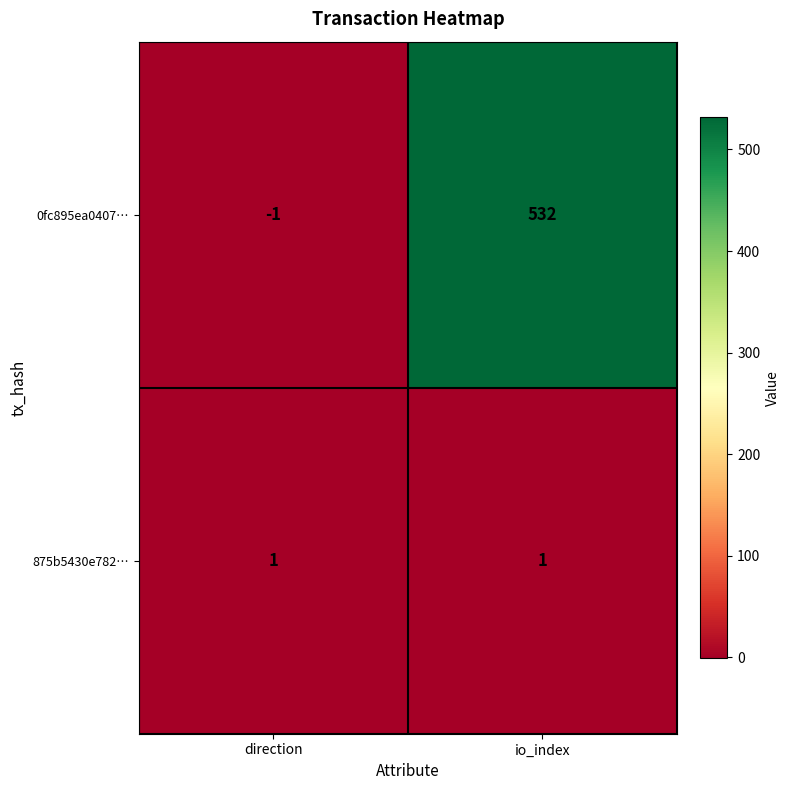

At how many categories does at least one series exceed 123?

1